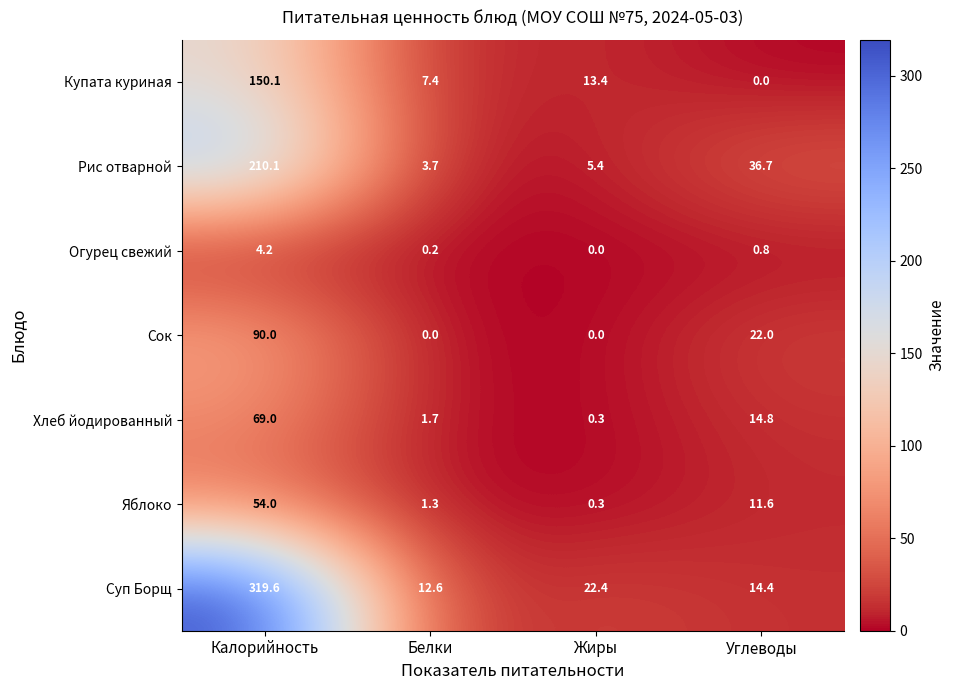

The value of Хлеб йодированный at Белки is 0.9. True or false?

False